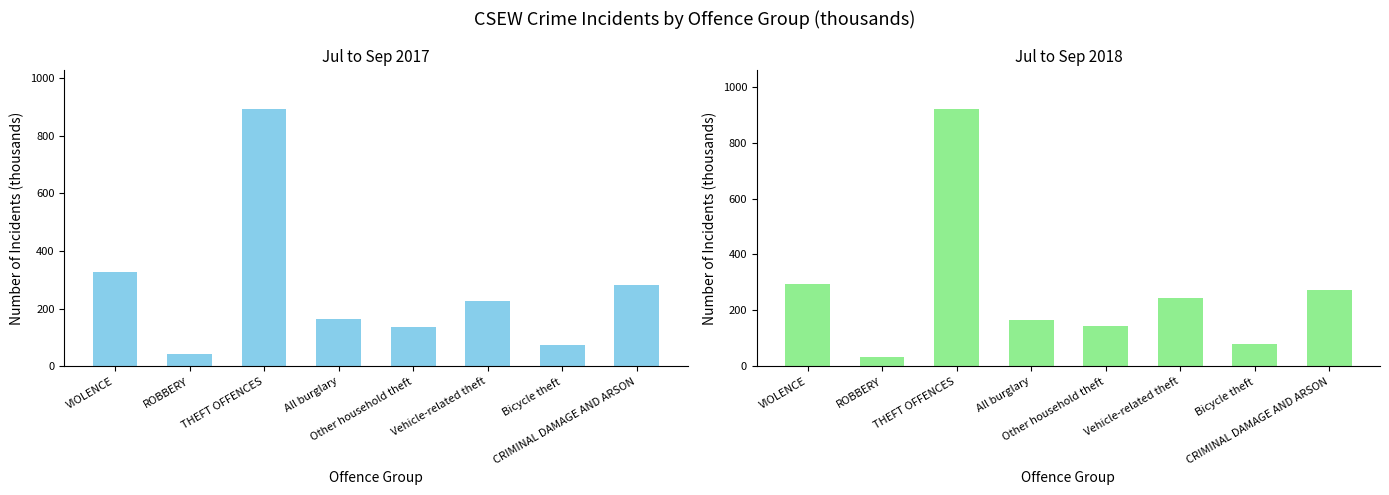

What is the label of the 1st bar from the left?

VIOLENCE